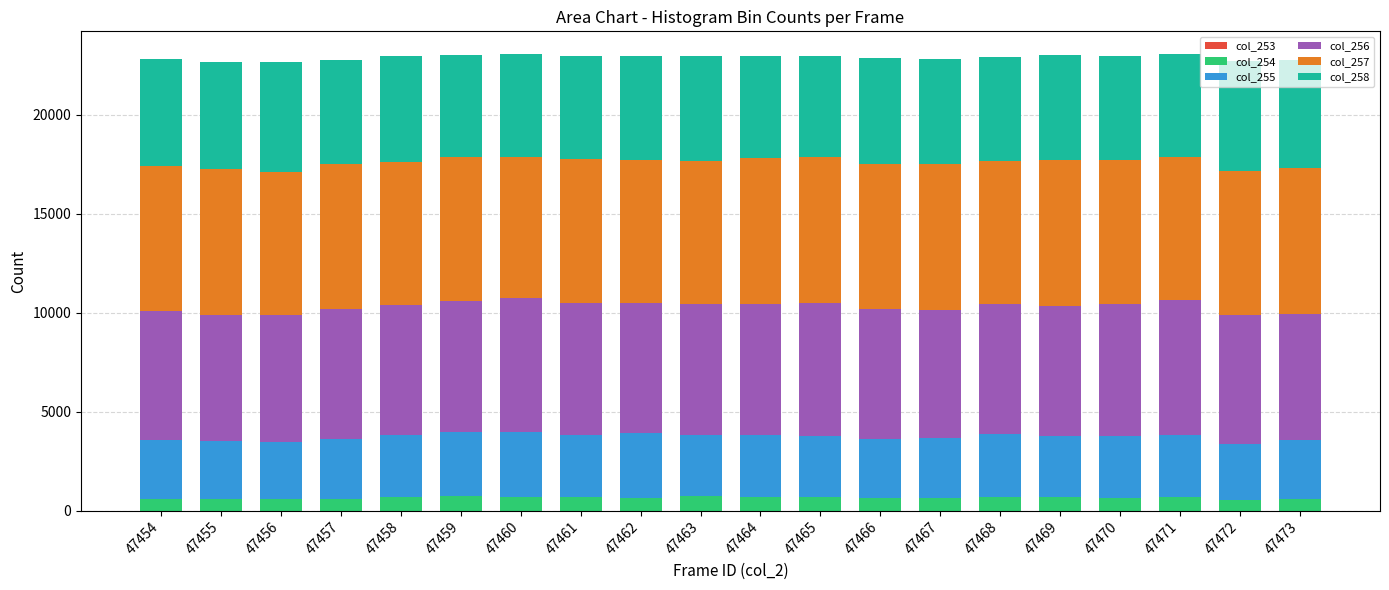

What is the difference between the col_257 values at 47463 and 47470?

91